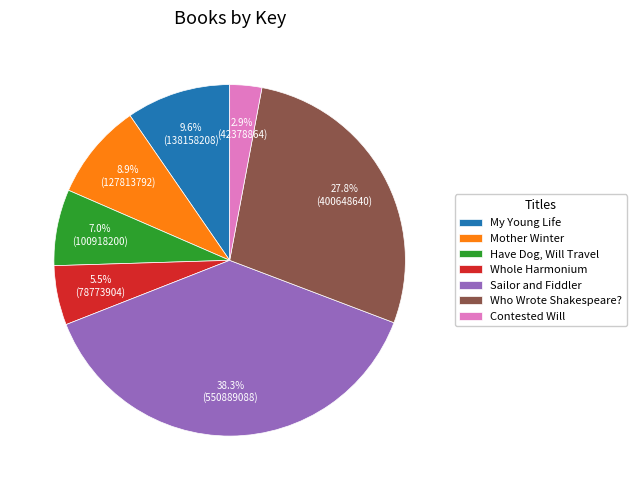

To the nearest percent, what is the difference between the Contested Will and Who Wrote Shakespeare? slice percentages?

25%